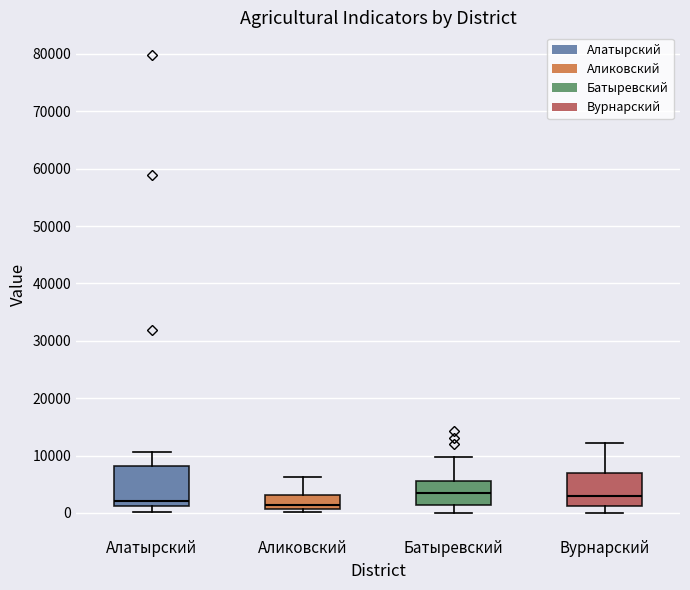

Reading left to right, transcribe this box plot: for each box, give where its median line is, the range the box spans, and where its two whiskers end, as read against the y-axis. The values are not printed on the chart, so give them approximately, as read against the axis.

Алатырский: median 2000, box 1000 to 8000, whiskers 0 to 11000
Аликовский: median 1000 (just above the box's lower edge), box 1000 to 3000, whiskers 0 to 6000
Батыревский: median 4000, box 1000 to 6000, whiskers 0 to 10000
Вурнарский: median 3000, box 1000 to 7000, whiskers 0 to 12000